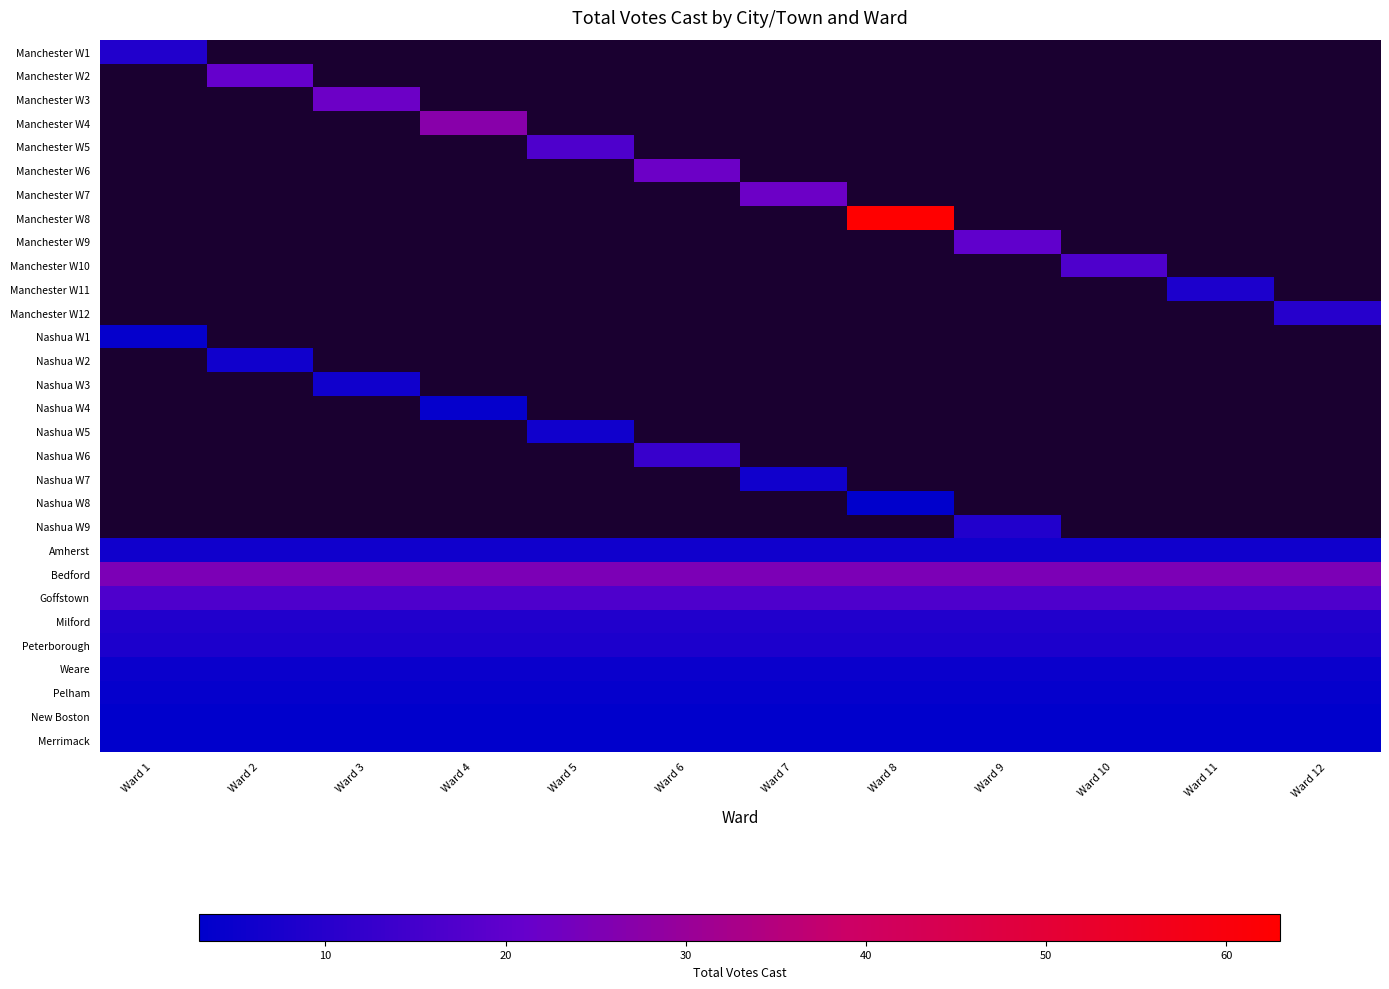

What is the smallest value displayed?

3.0